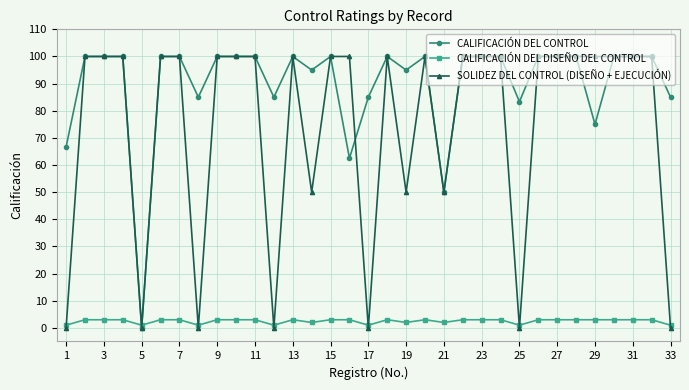

True or false: CALIFICACIÓN DEL CONTROL has more than 1 interior local peaks.

True